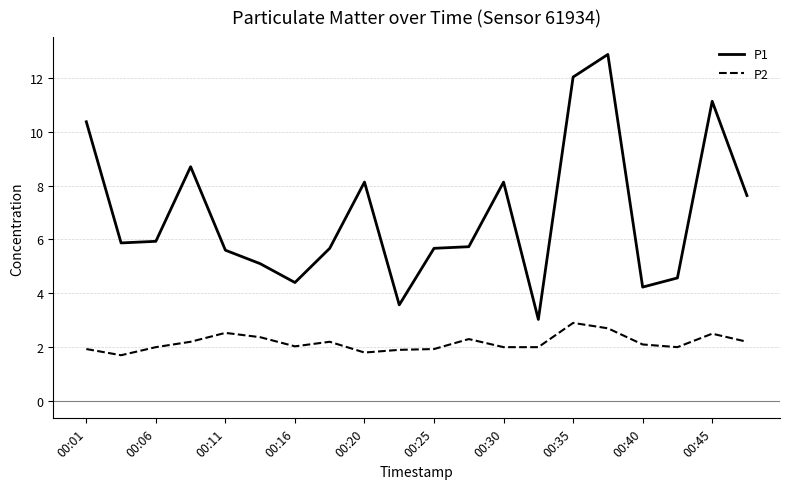

Which series has the widest spread of values?

P1